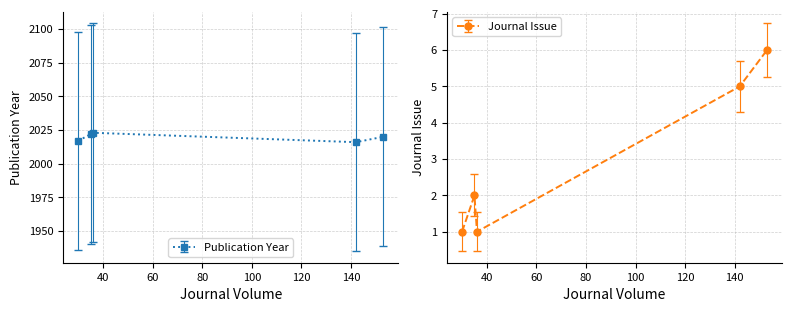

Is the value of Publication Year at 153 greater than the value of Journal Issue at 35?

Yes